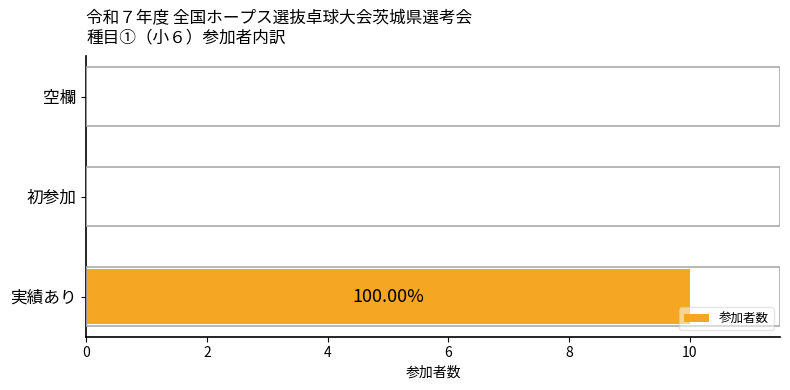

What is the sum of all values?

10